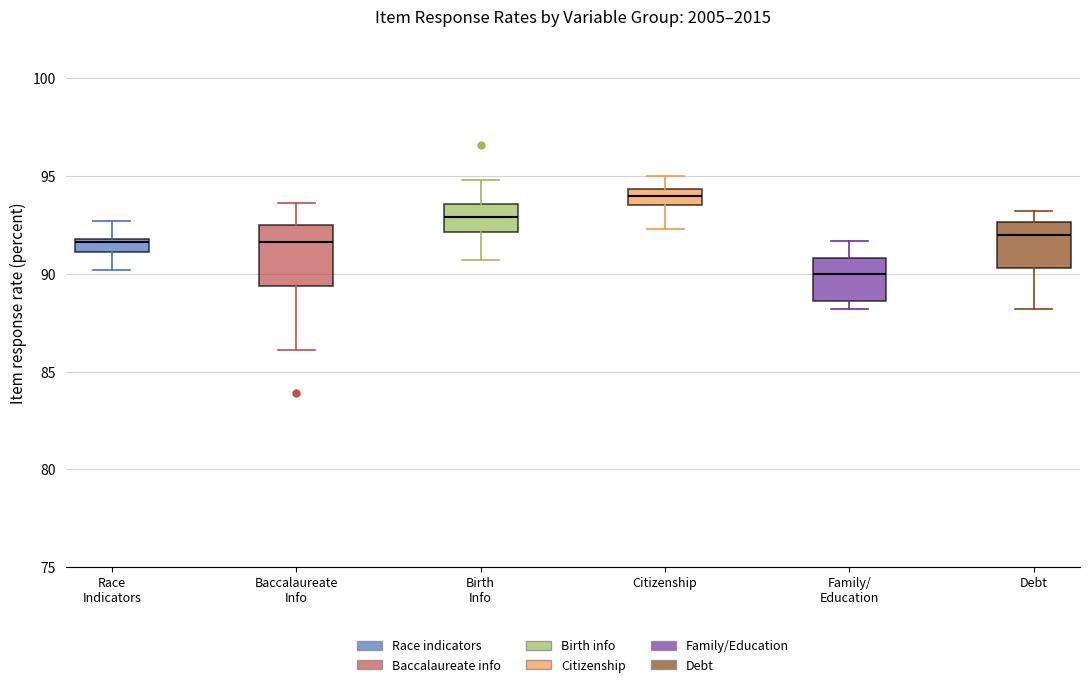

Which box is the tallest, from its lower edge to its upper edge?

Baccalaureate Info